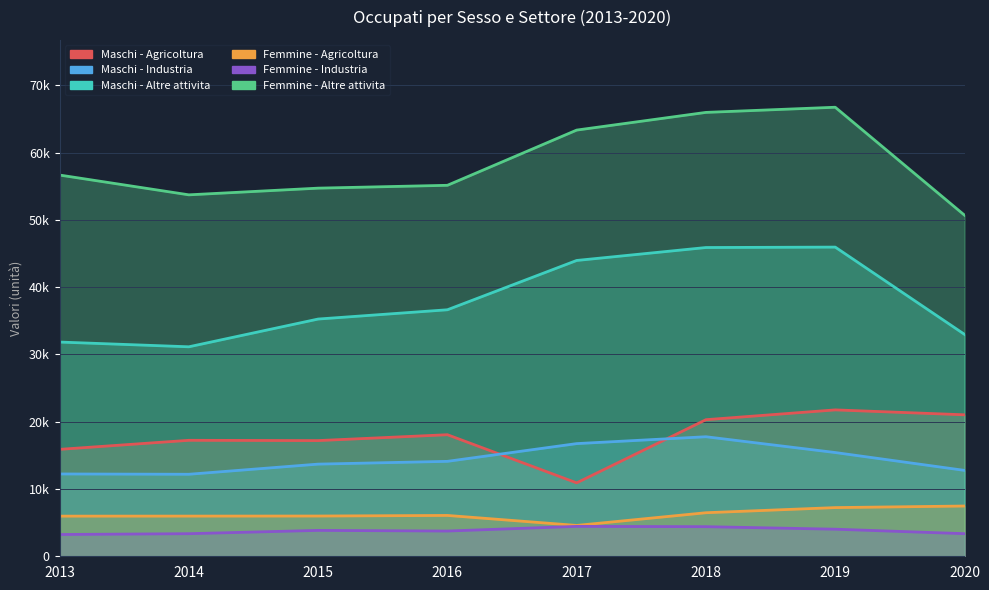

How many data points in Femmine - Industria are above 3848?

3